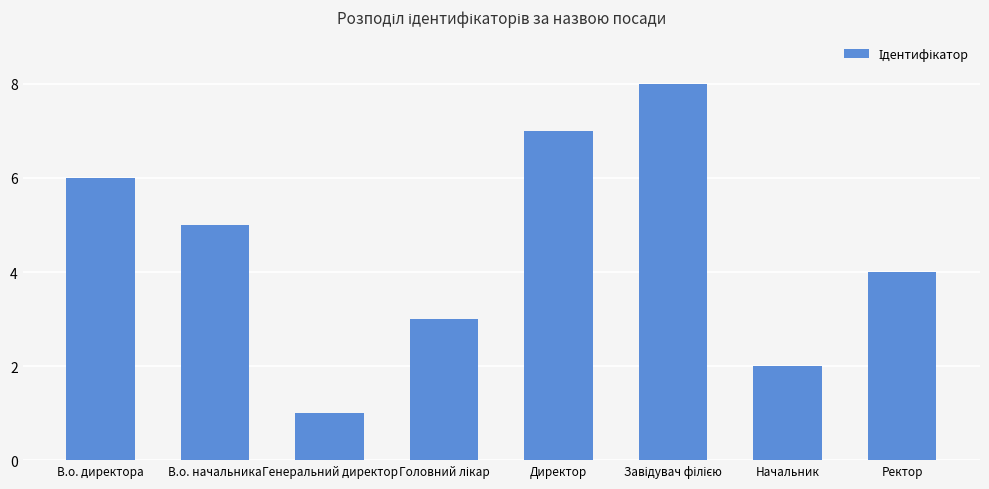

How many bars are there in total?

8